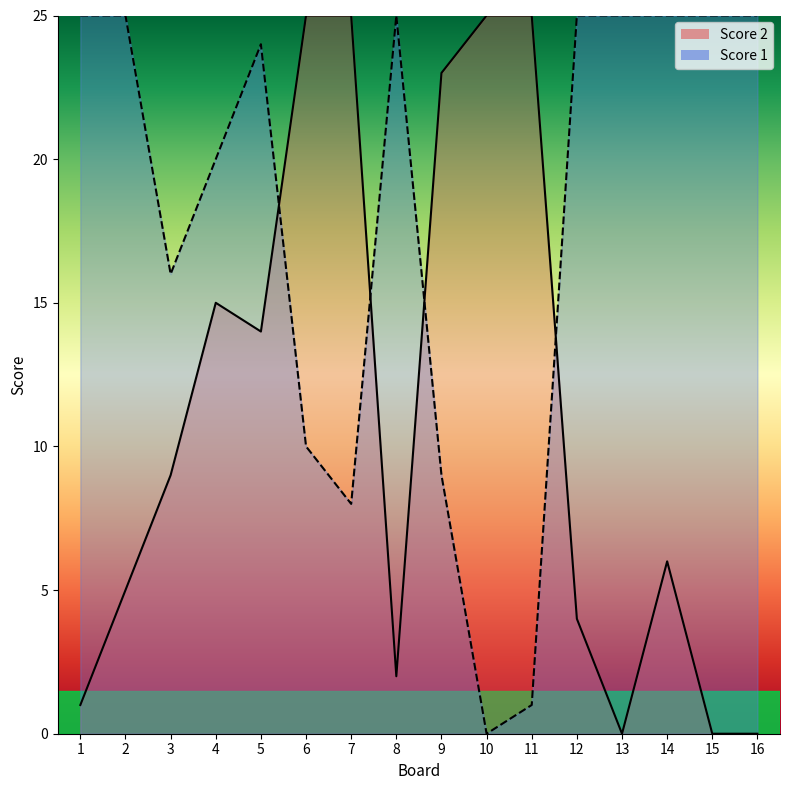

Is it true that Score 2 equals 34 at 11?

False